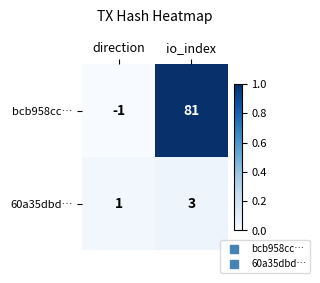

True or false: bcb958cc… has a value of -1 at direction.

True